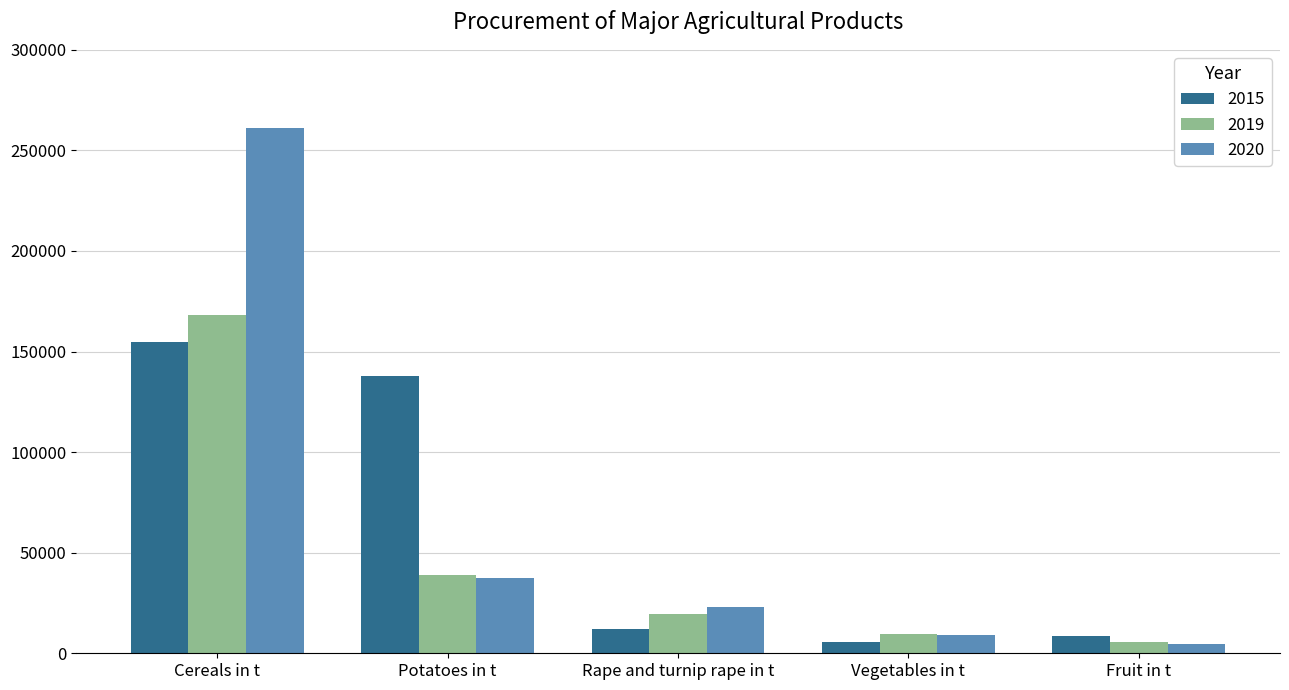

Reading right to left, what are all the values shown in this chart?

2015: 8619	5784	12076	137698	154633
2019: 5713	9754	19515	38716	168031
2020: 4505	8907	23003	37309	261131